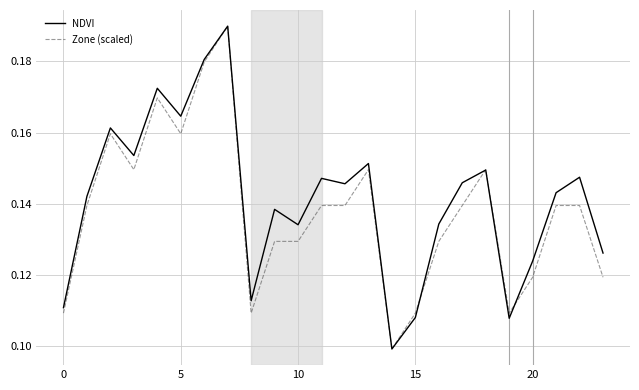

What are all the series names shown in the legend?

NDVI, Zone (scaled)